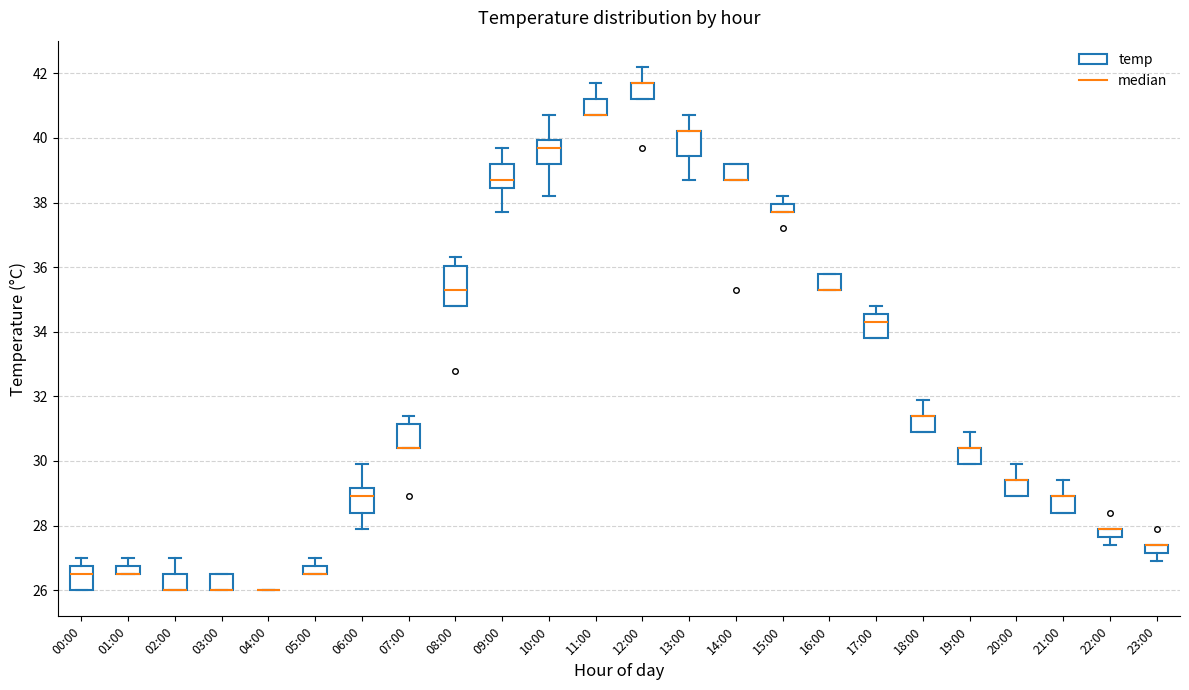

Which box is the tallest, from its lower edge to its upper edge?

08:00